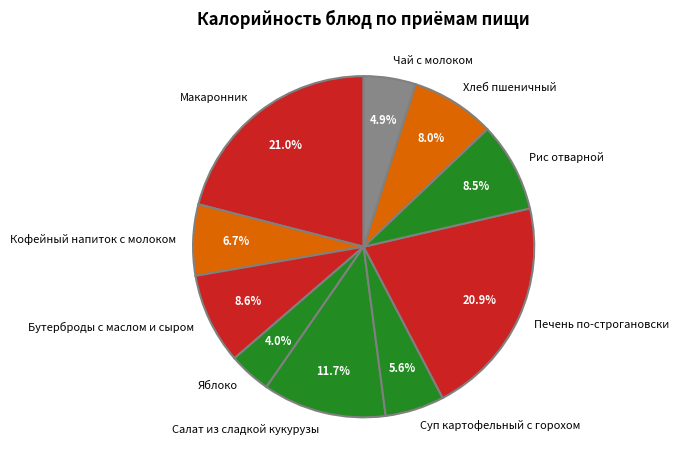

Which category has the smallest portion of the pie?

Яблоко